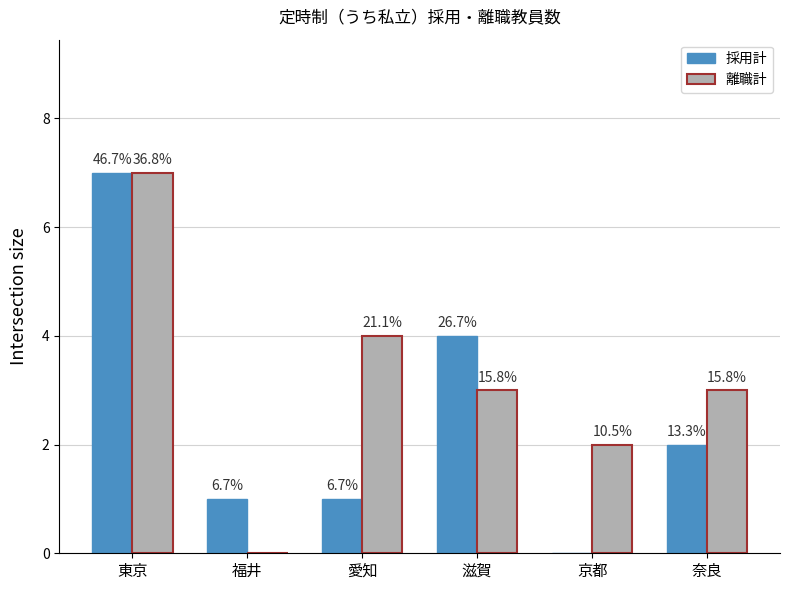

At which label does 採用計 reach its peak?

東京